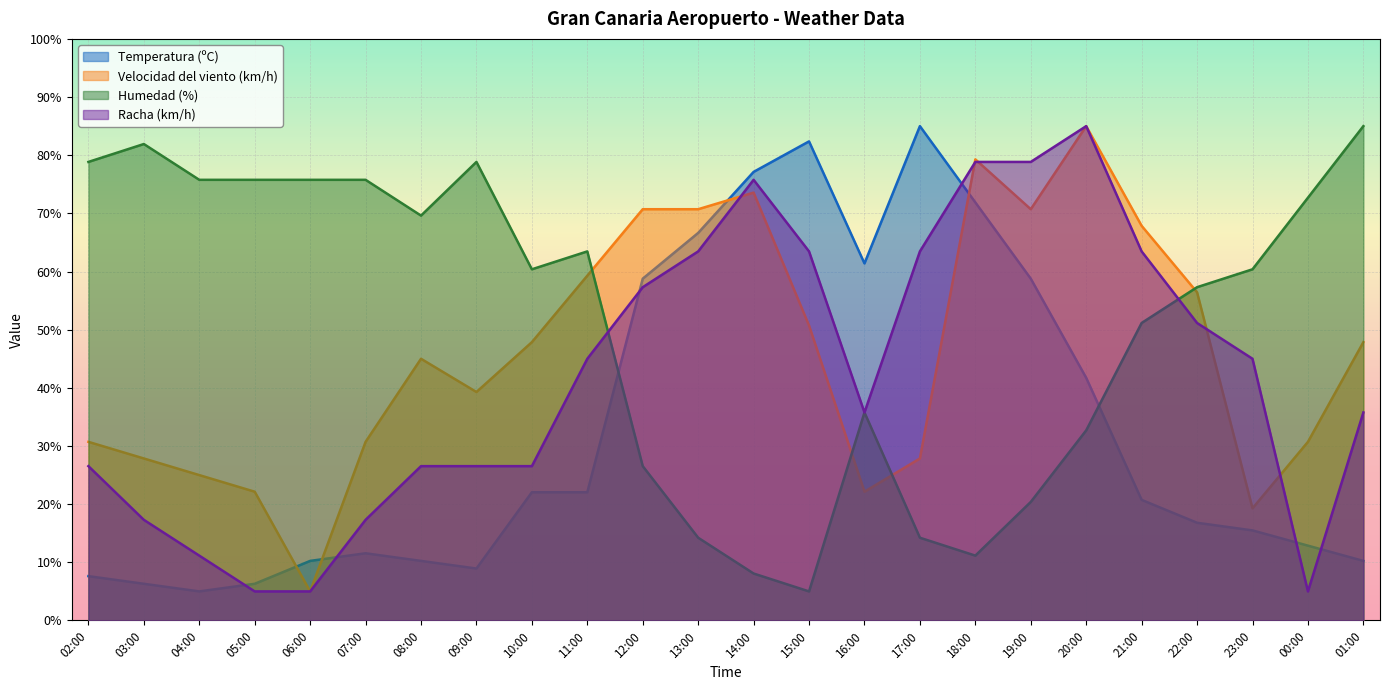

How many values in the Velocidad del viento (km/h) series are below 47?

12